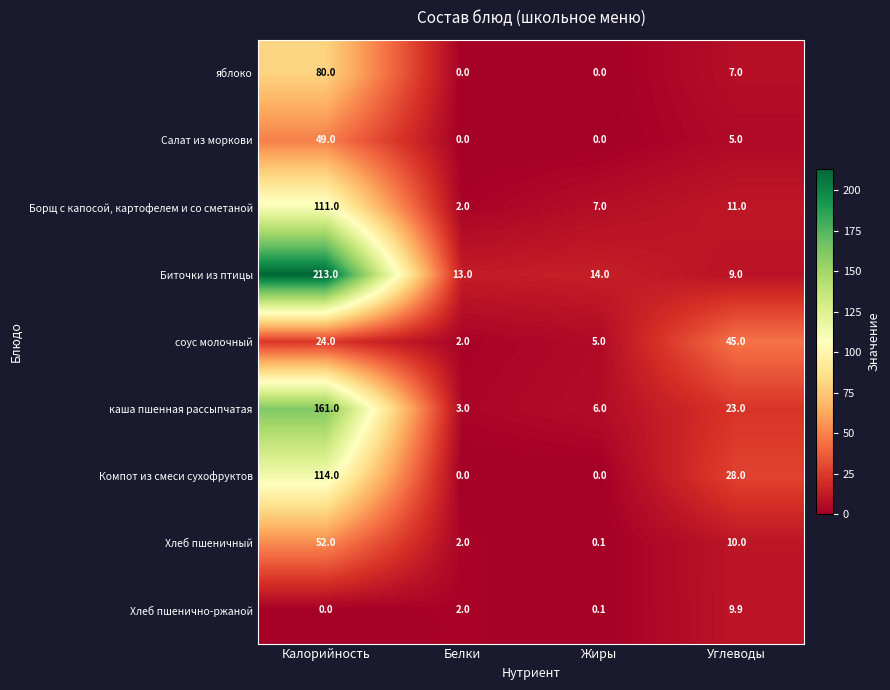

Is it true that яблоко equals 7.0 at Углеводы?

True